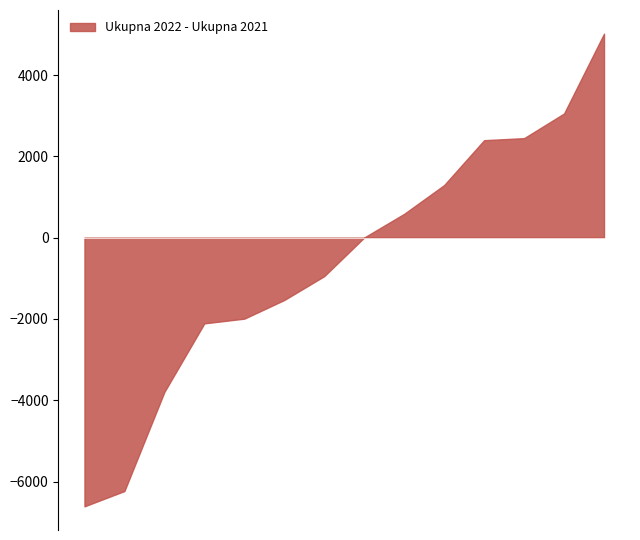

What is the minimum value shown in the chart?

-6611